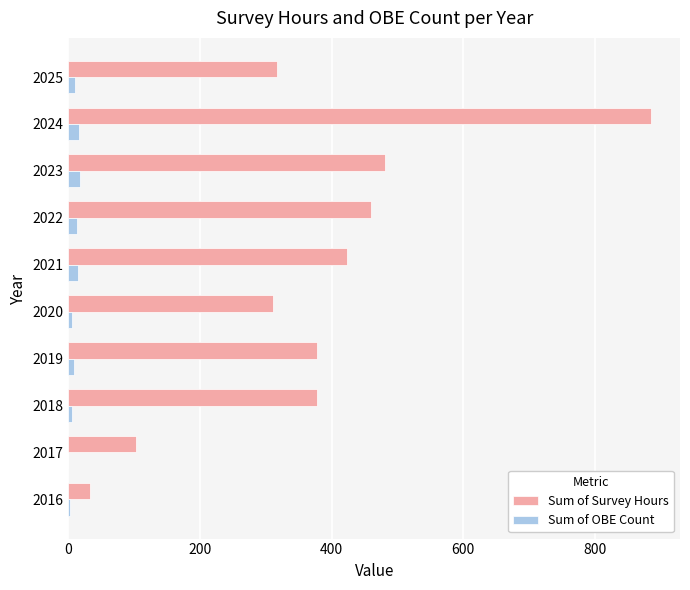

Which label corresponds to the largest value in the chart?

2024